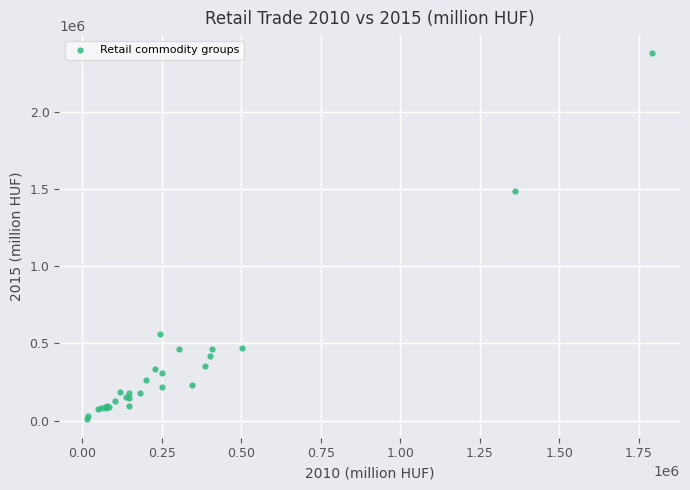

What Y value in the scatter plot is closest to 1193608?

1490635.4